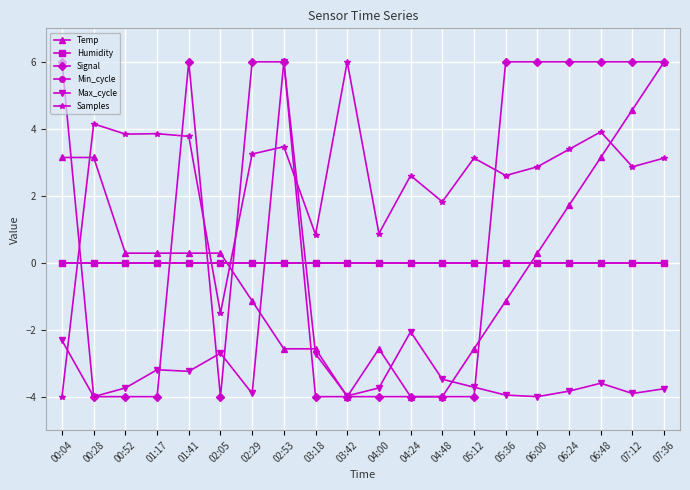

The Samples series shows 5.9 at 00:52. True or false?

False